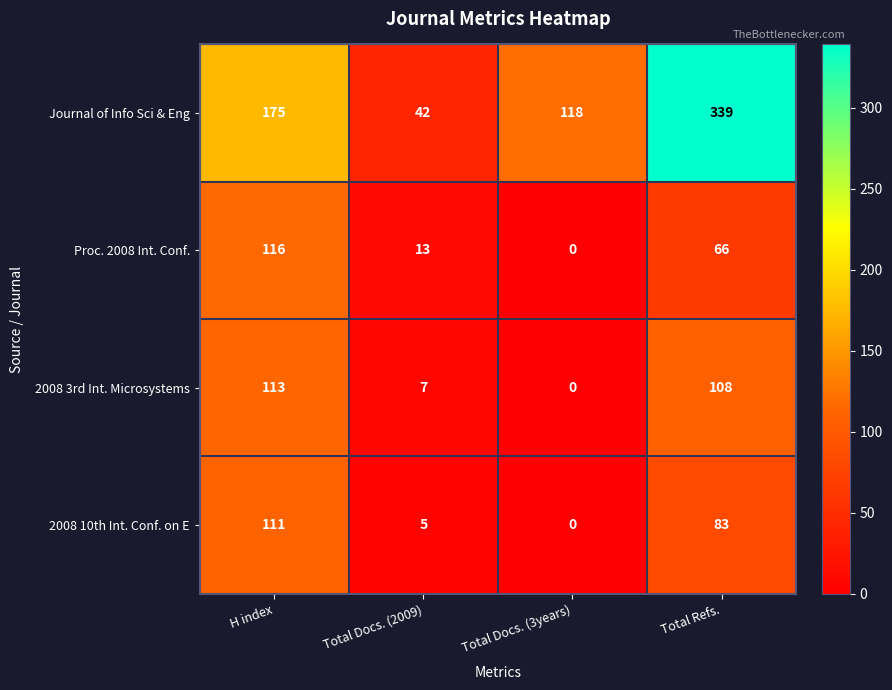

At which label is 2008 3rd Int. Microsystems closest to 56?

Total Docs. (2009)